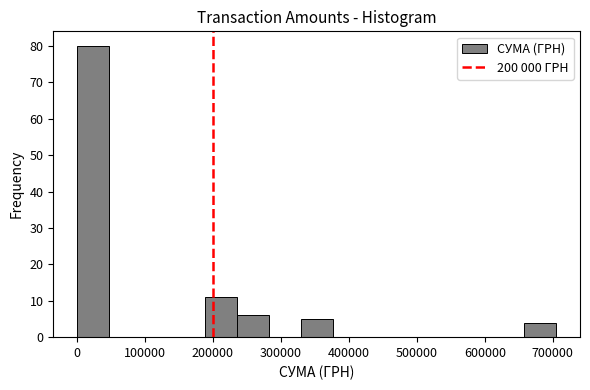

How tall is the bar that spans 240000 to 280000 on the x-axis? Neither the bar edges nor the heights are printed on the chart, so give them approximately, as read against the axes.

6